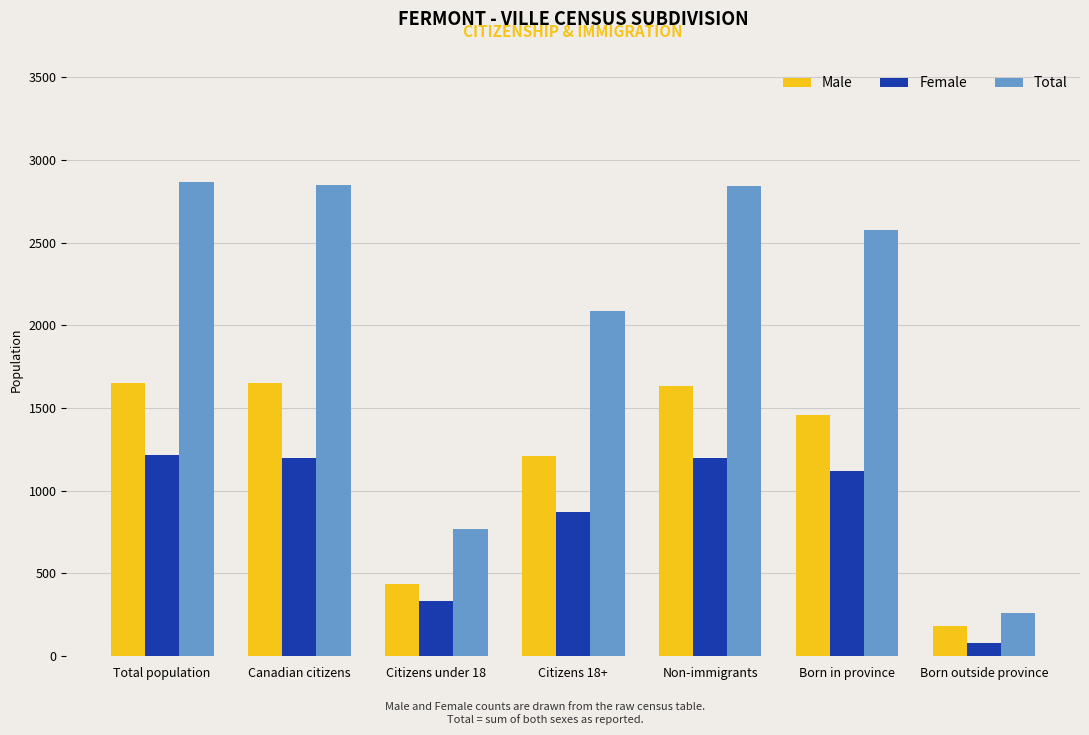

What is the total value across all series at Total population?

5730